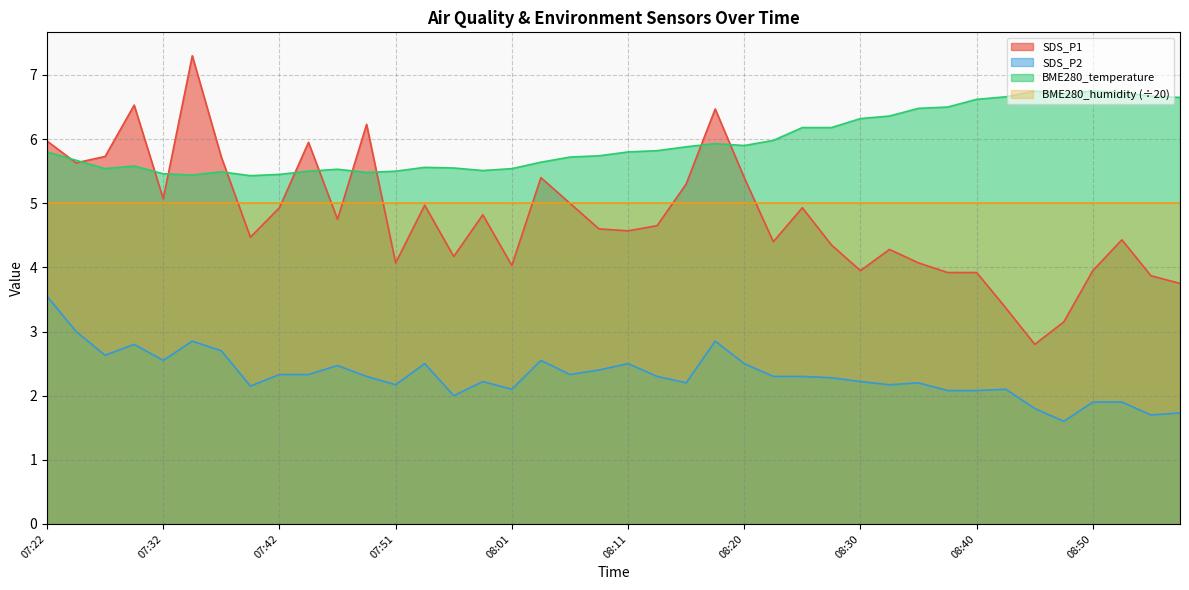

True or false: SDS_P1 has a value of 1.0 at 08:37.

False